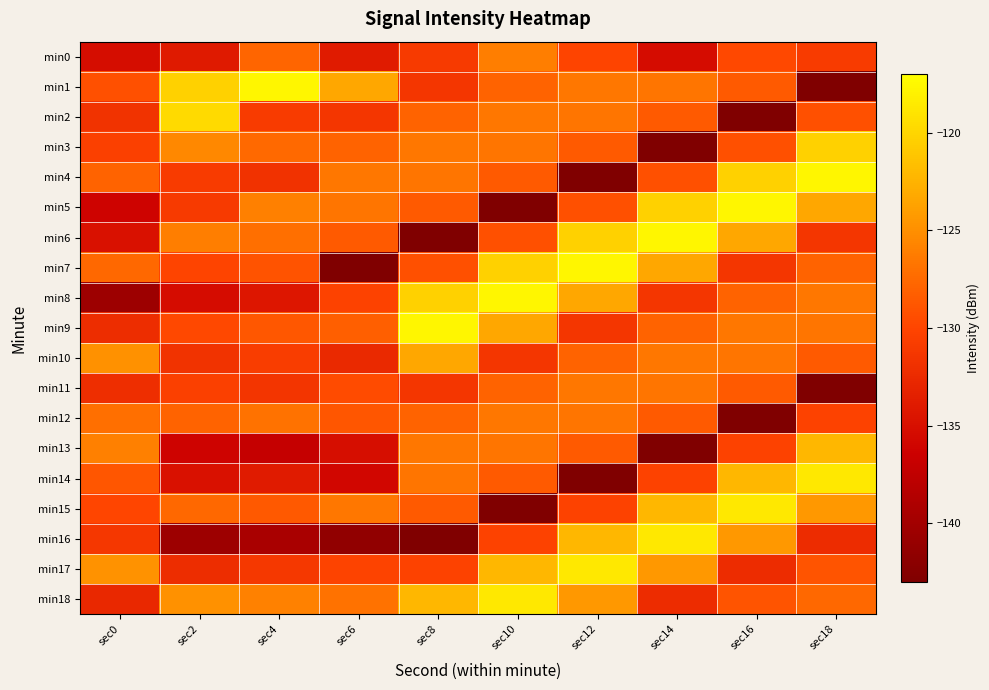

What is the spread (max minus min) of values at sec10?

25.3